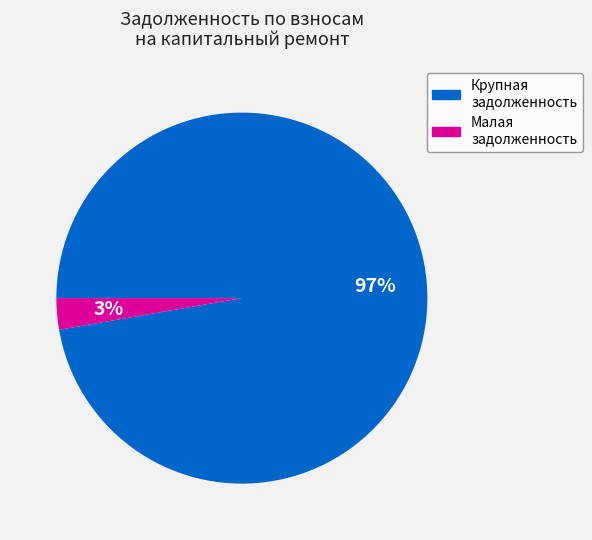

How many slices are in this pie chart?

2